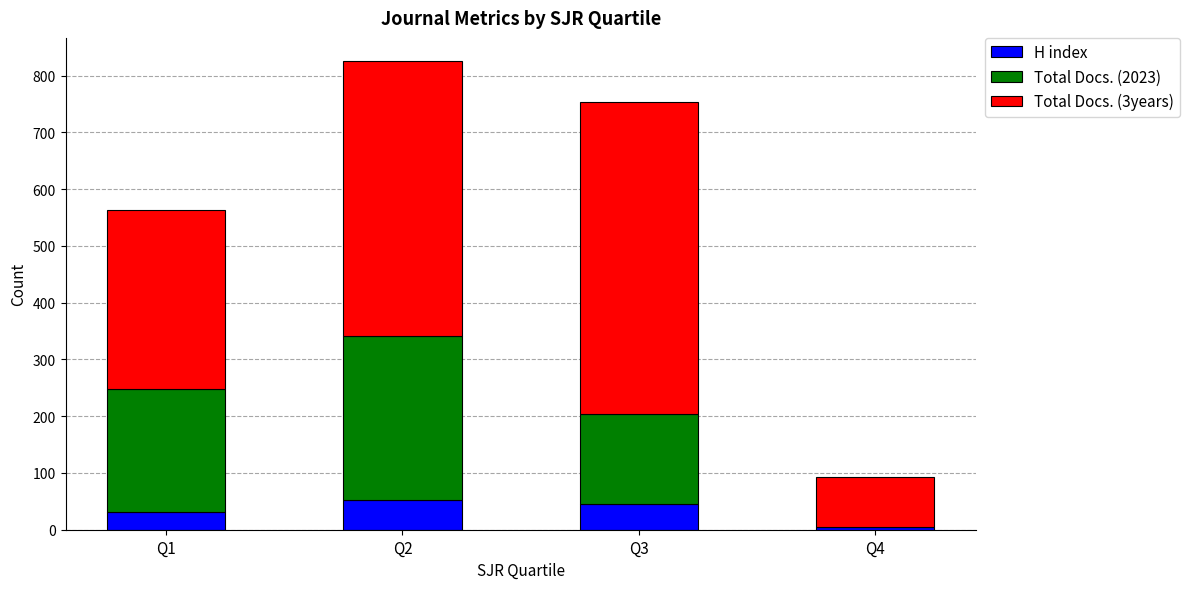

At which category is the sum across all series the highest?

Q2